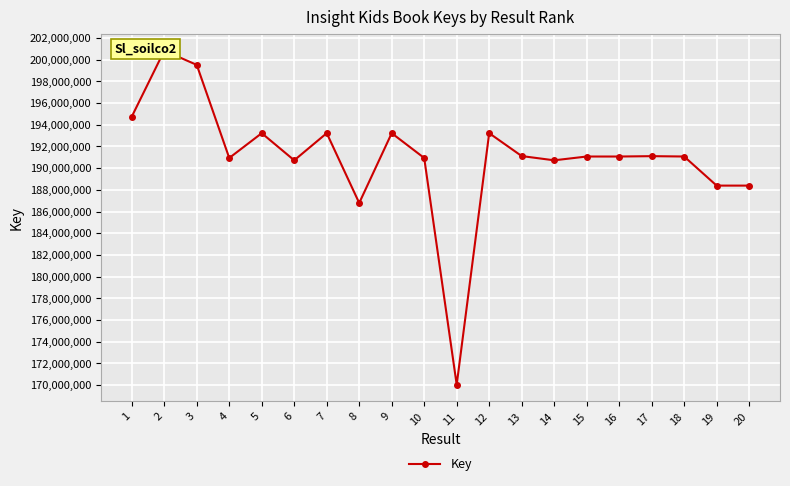

Where is the first local minimum?

4